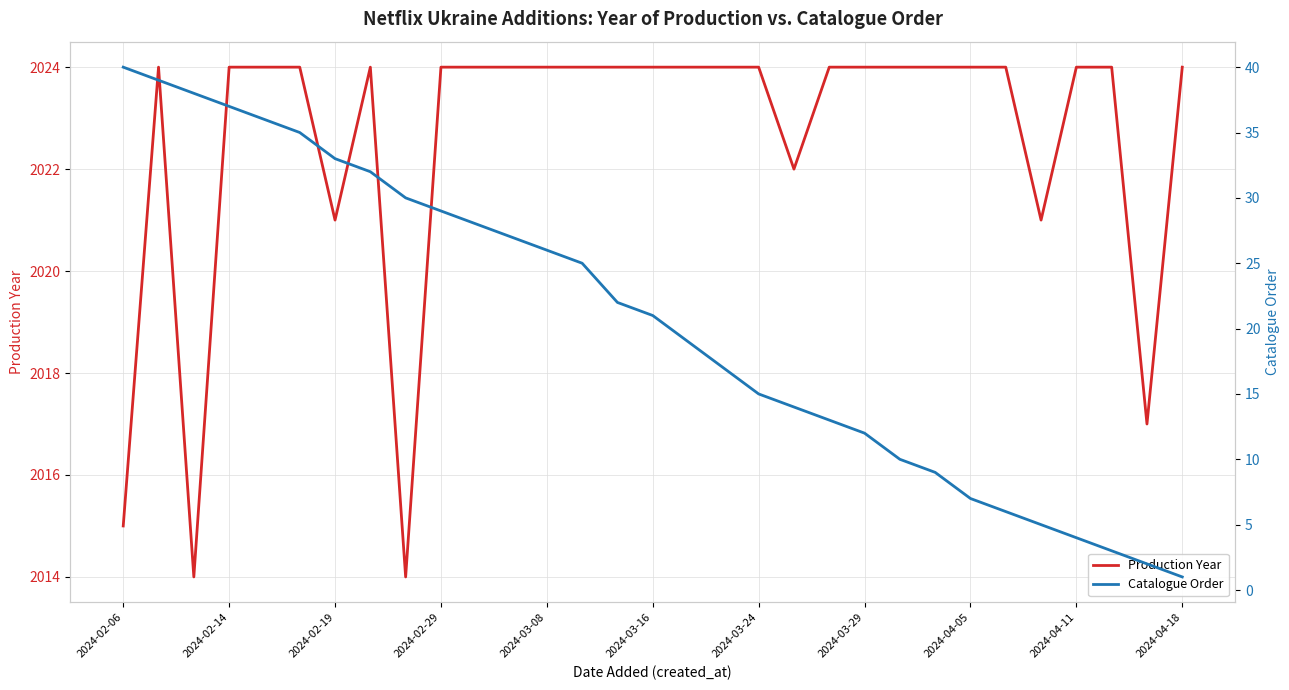

The value of Production Year at 14 is 2024. True or false?

True